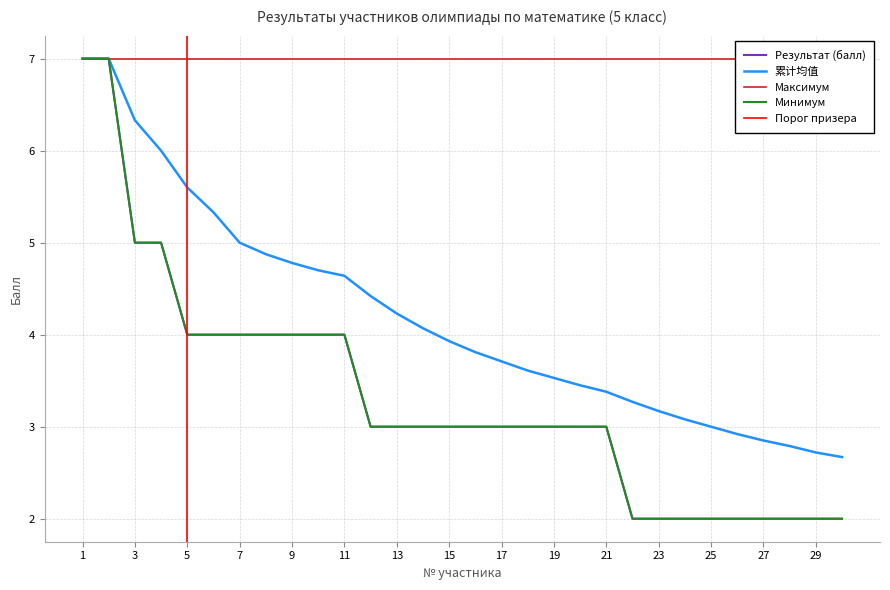

What is the value of the Результат (балл) point at the 19th from the left?

3.0